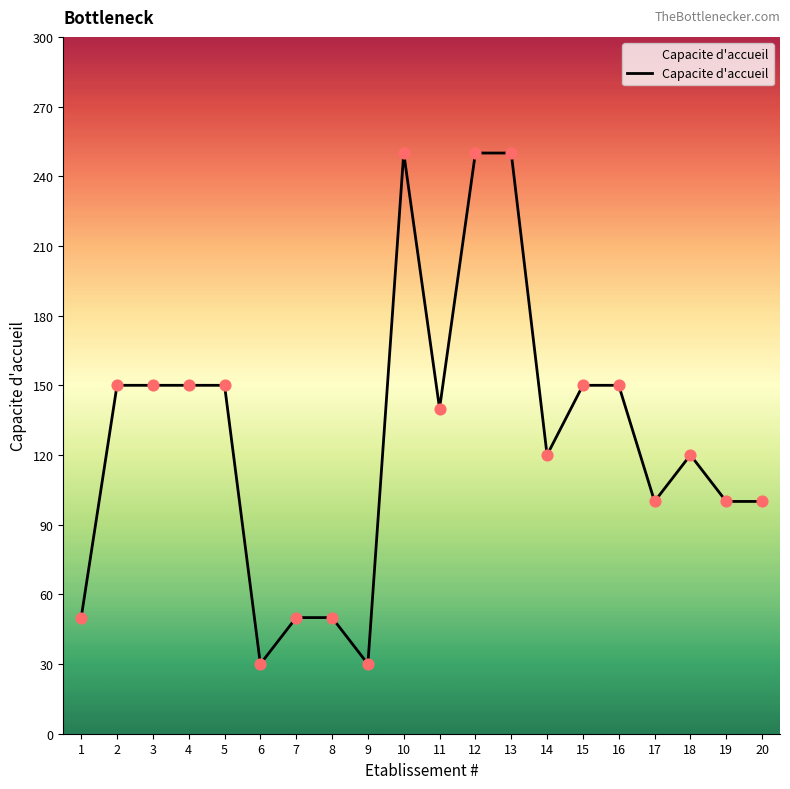

Approximately how many times larger is the value at 14 compared to 16?

0.8